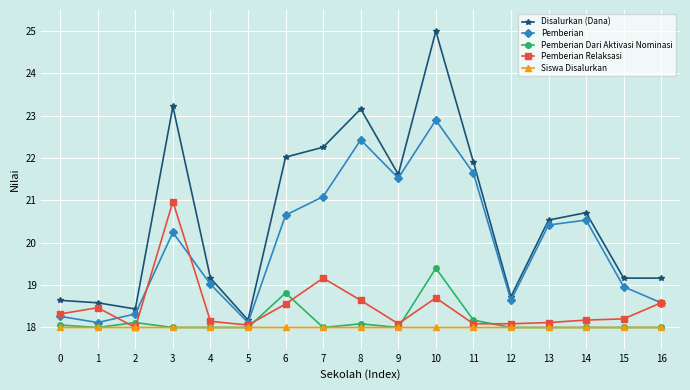

Which series has the largest range (max minus min)?

Disalurkan (Dana)